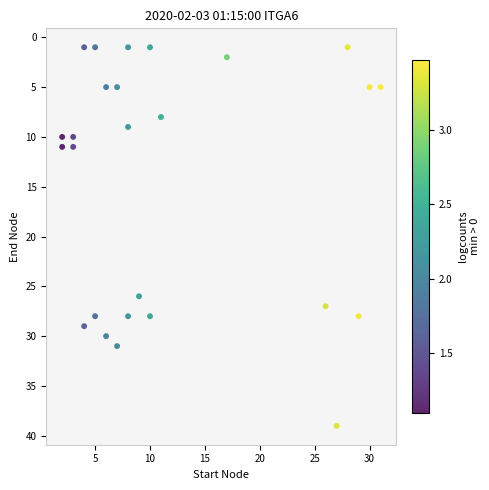

What Y value in the scatter plot is closest to 20?

26